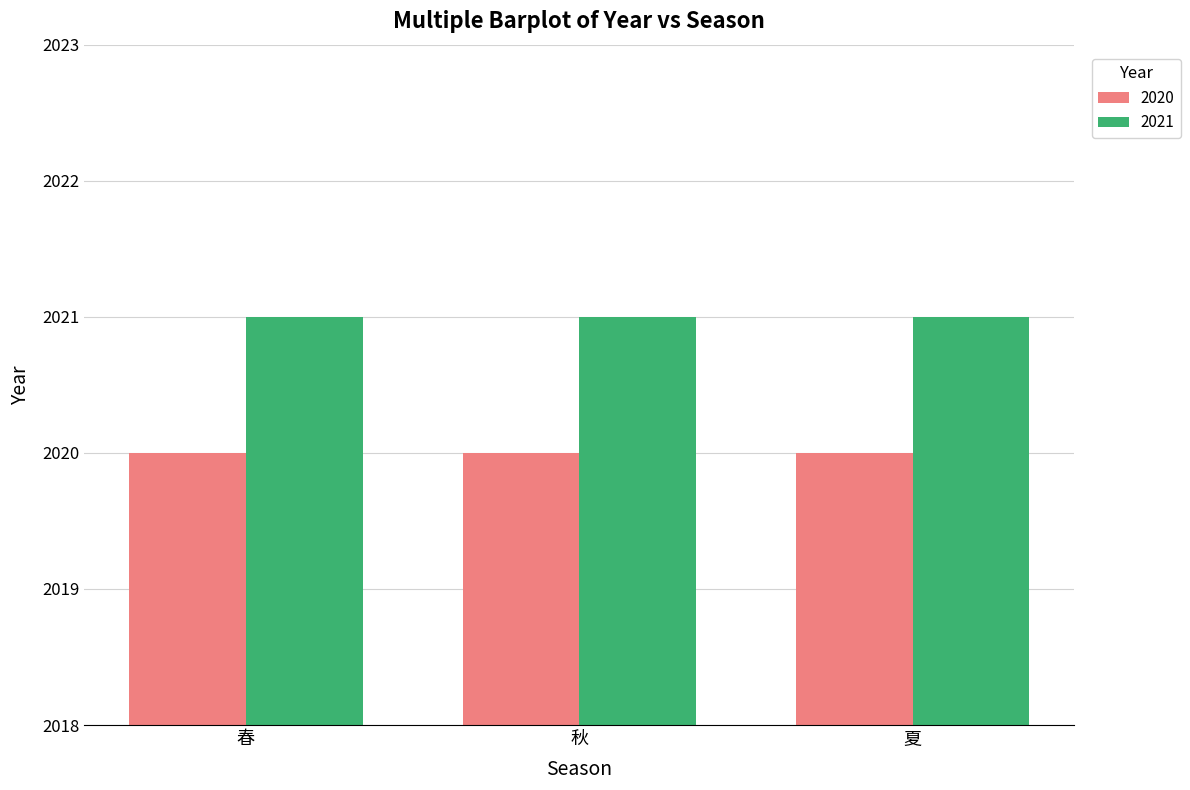

What is the label of the 3rd bar from the right?

春